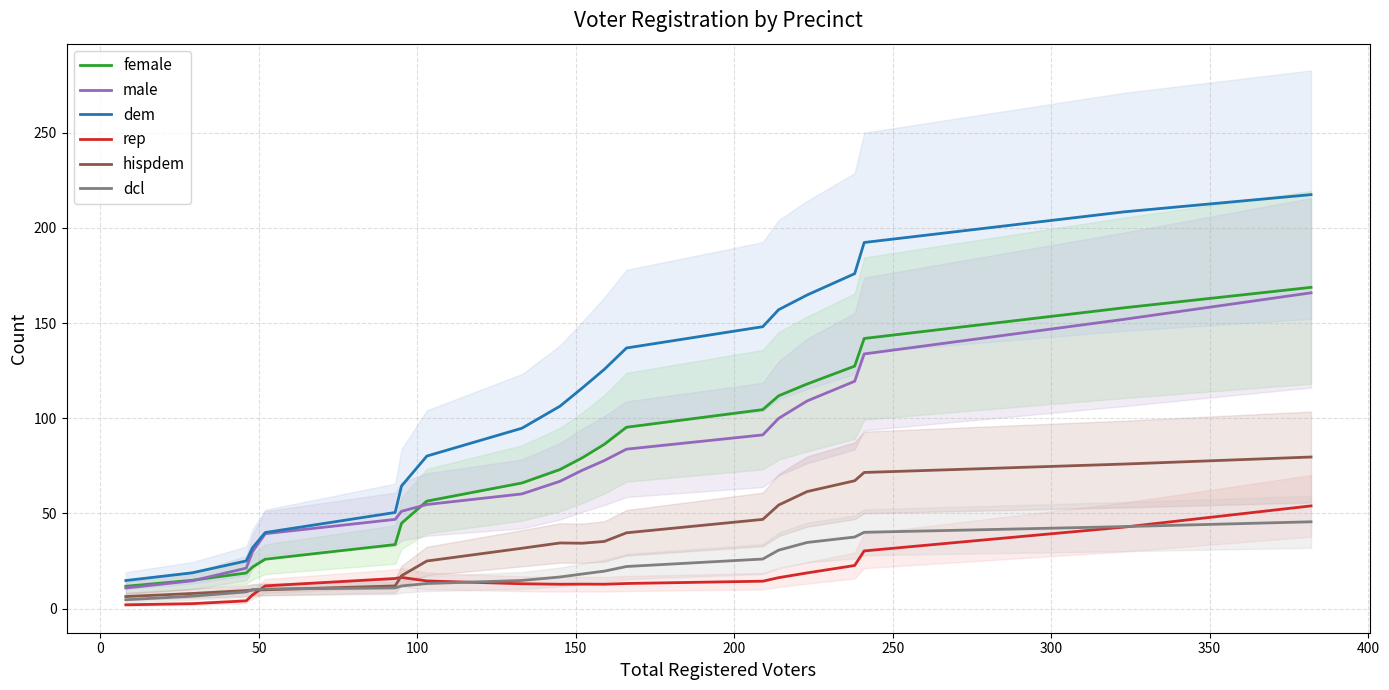

After their last crossing, which series has the higher values: hispdem or rep?

hispdem